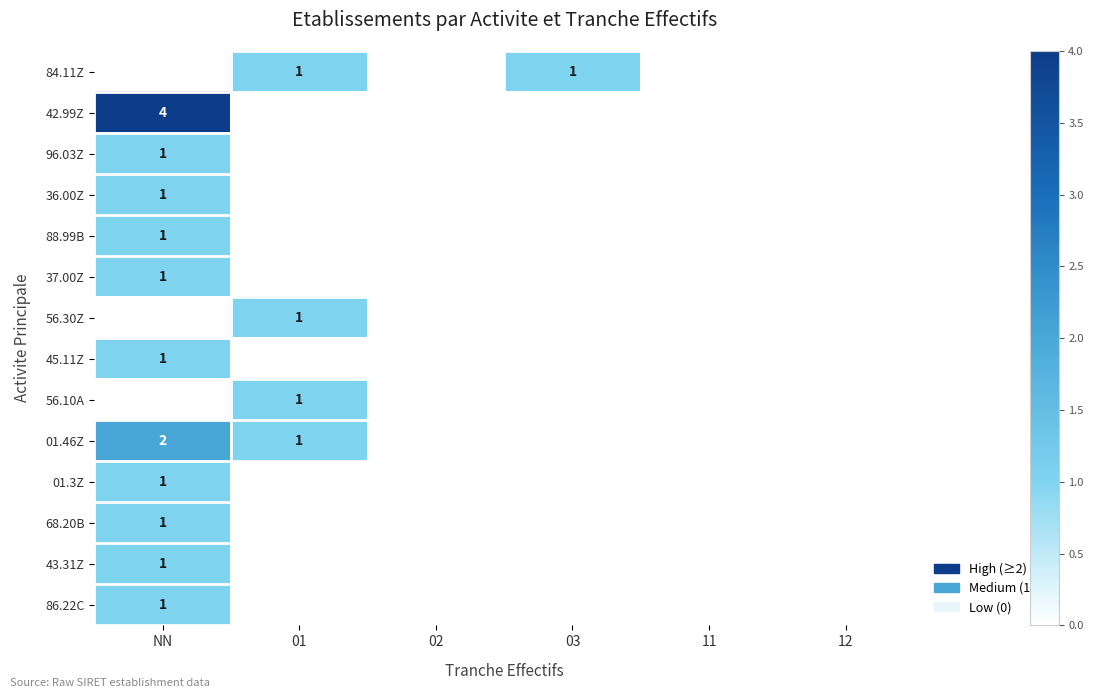

Is it true that 88.99B equals 2 at NN?

False